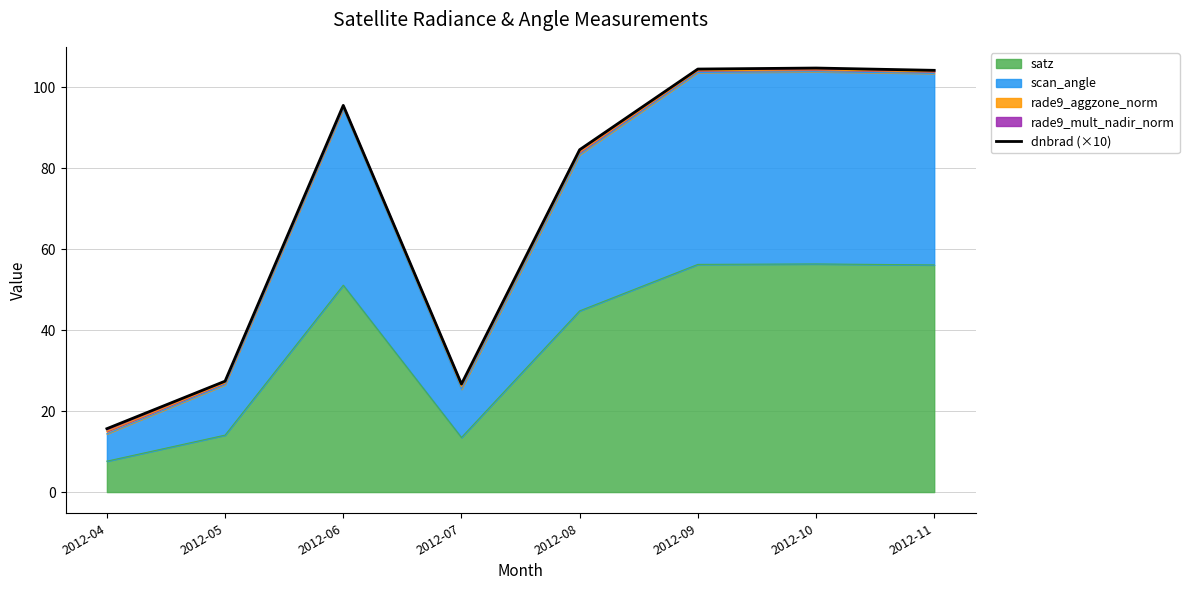

What is the sum of all values?

563.4